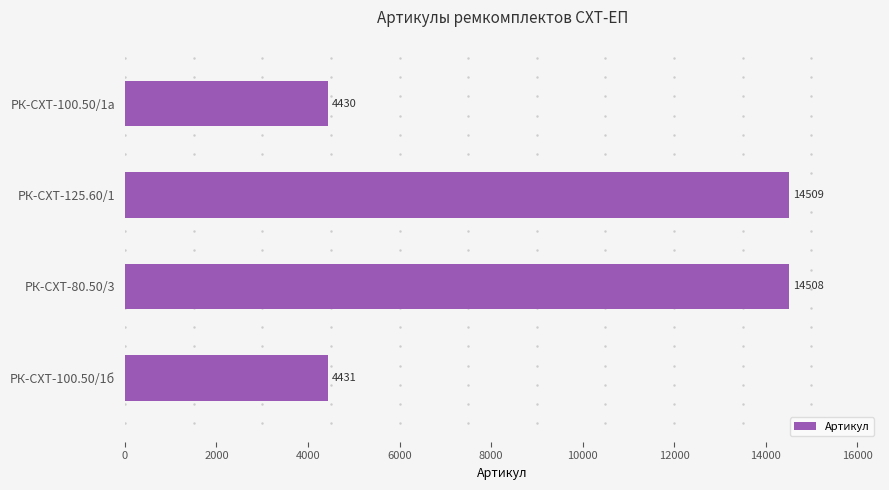

What is the average value?

9470